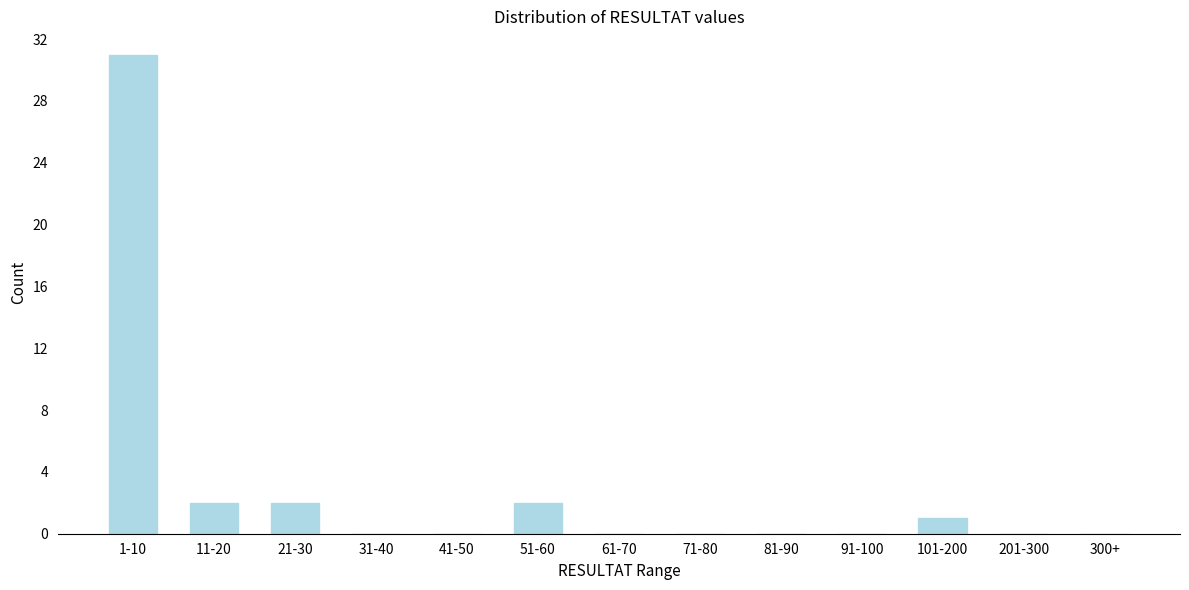

Reading left to right, what are all the values shown in this chart?

1-10=31	11-20=2	21-30=2	31-40=0	41-50=0	51-60=2	61-70=0	71-80=0	81-90=0	91-100=0	101-200=1	201-300=0	300+=0